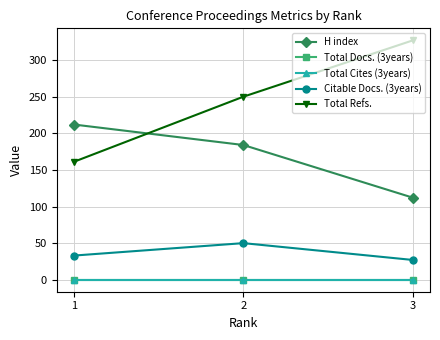

Which series changed the most between 1 and 3?

Total Refs.